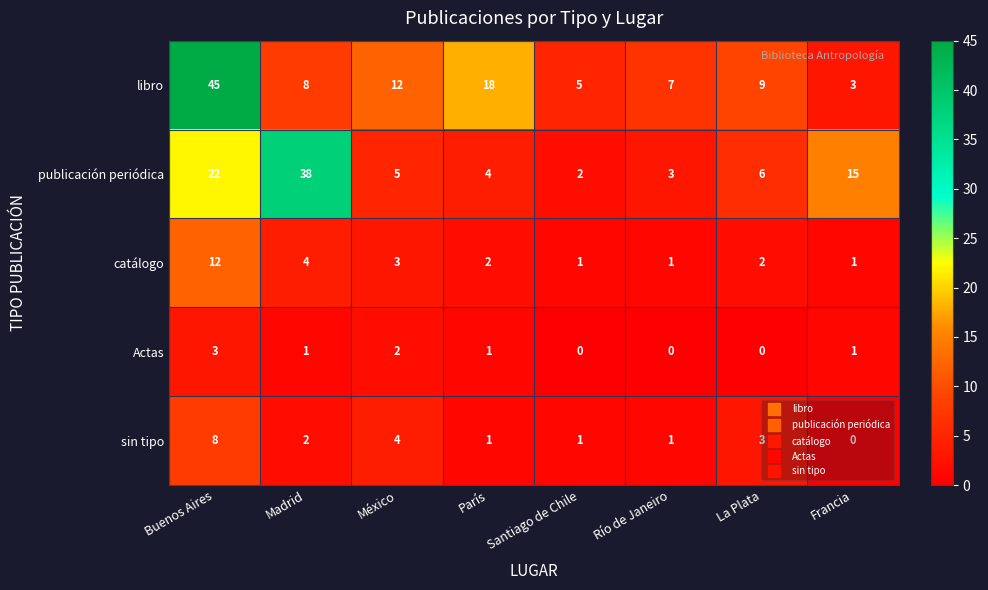

How many data points does each series have?

8